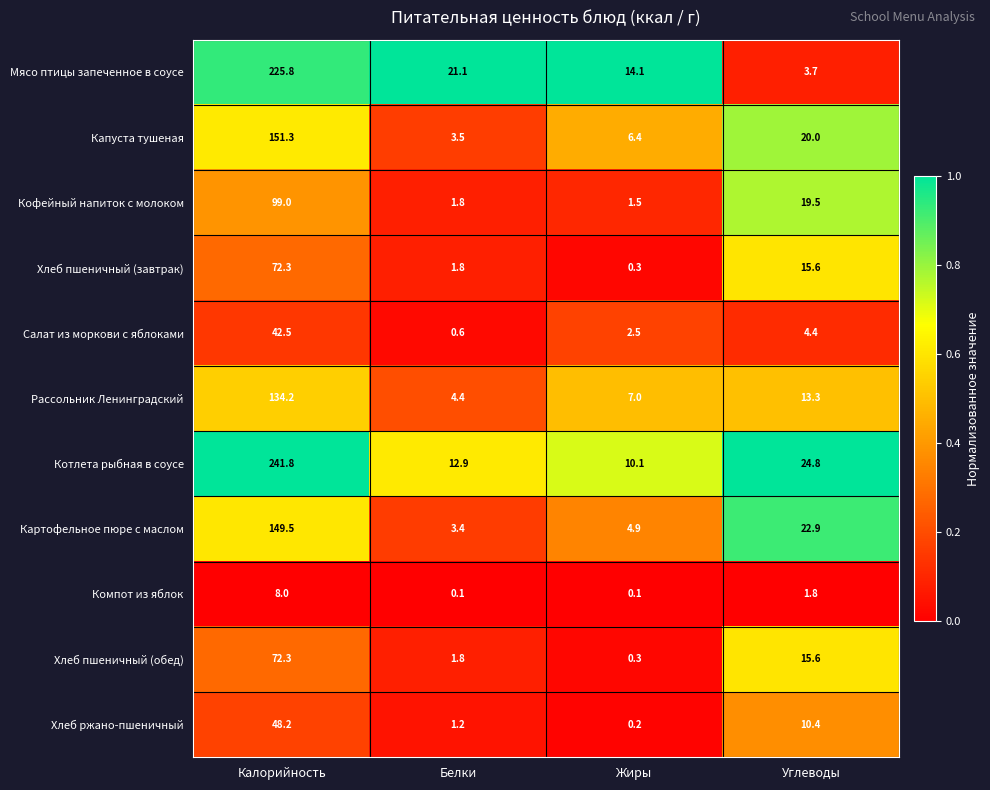

Which series has the largest total across all categories?

Котлета рыбная в соусе